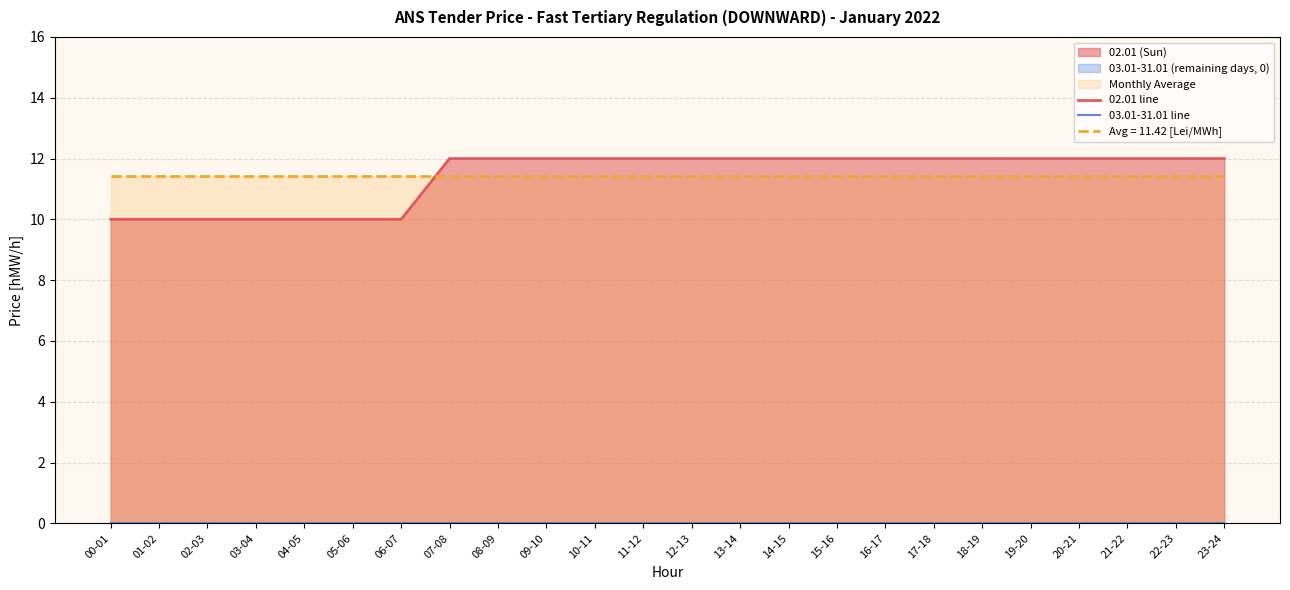

True or false: 03.01-31.01 line and 02.01 line cross at least once.

False